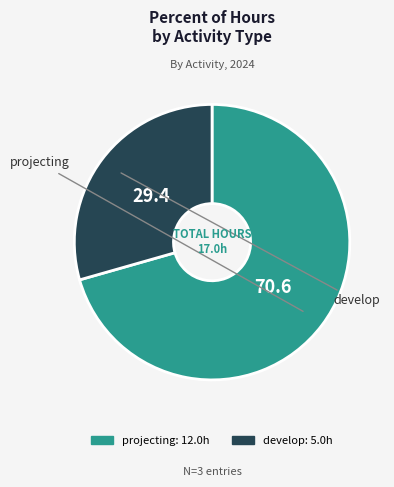

Is there a majority slice in this chart?

Yes